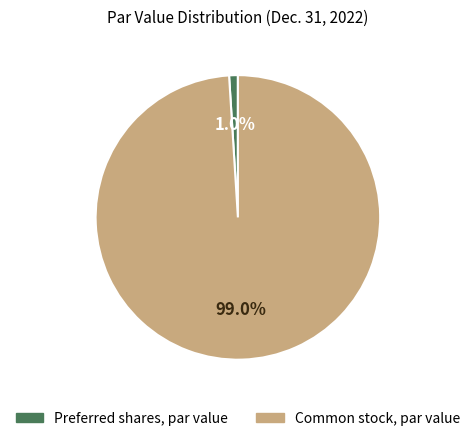

What is the smallest slice in the pie chart?

Preferred shares, par value